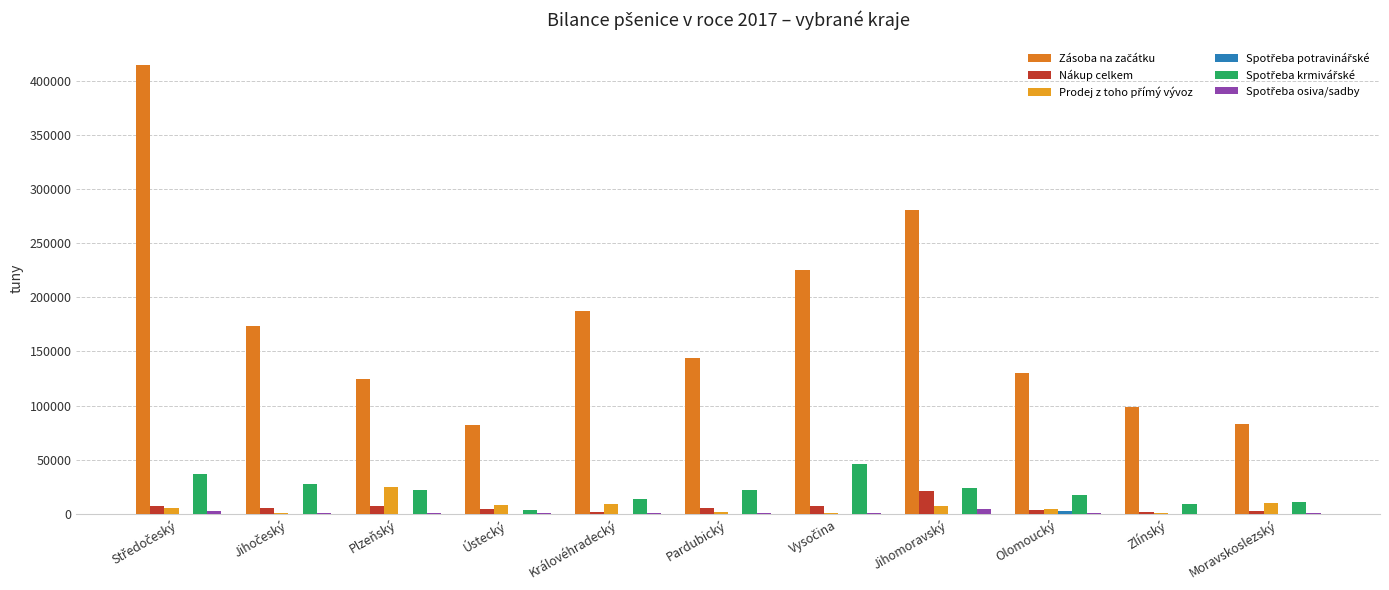

Count the number of categories in the chart.

11